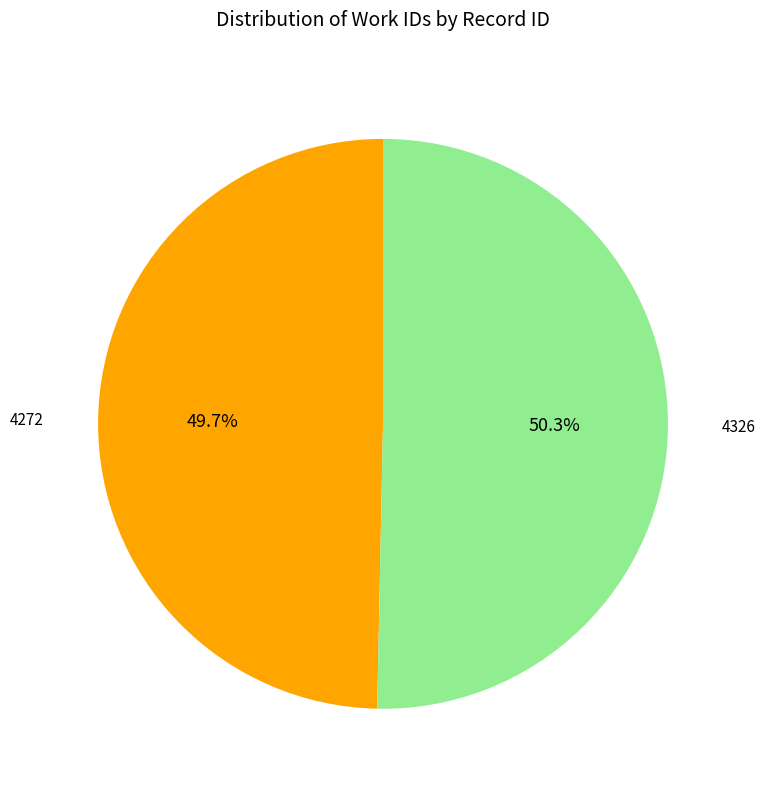

Is there a majority slice in this chart?

Yes